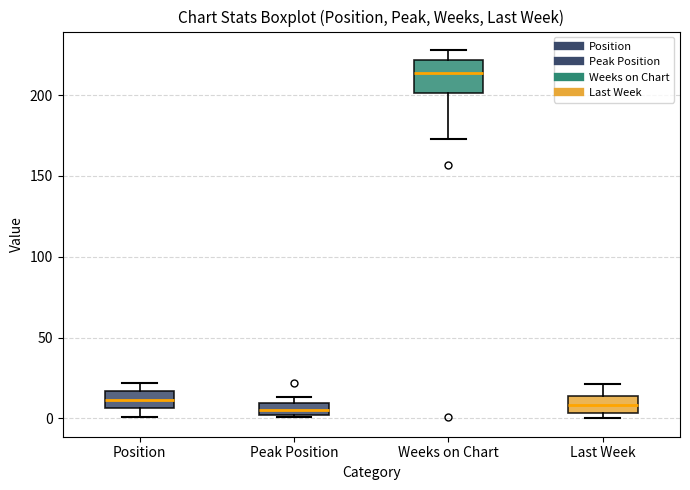

Reading left to right, transcribe this box plot: for each box, give where its median line is, the range the box spans, and where its two whiskers end, as read against the y-axis. The values are not printed on the chart, so give them approximately, as read against the axis.

Position: median 10, box 5 to 15, whiskers 0 to 20
Peak Position: median 5, box 0 to 10, whiskers 0 to 15
Weeks on Chart: median 215, box 200 to 220, whiskers 175 to 230
Last Week: median 10, box 5 to 15, whiskers 0 to 20